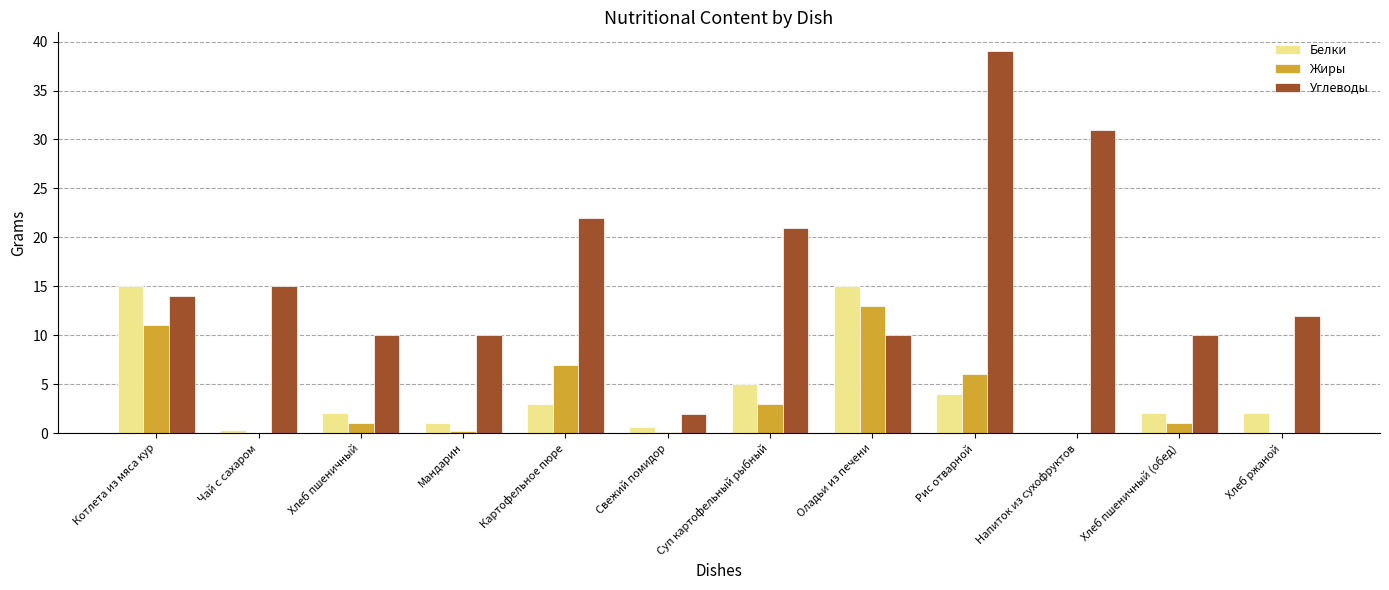

What is the maximum value shown in the chart?

39.0